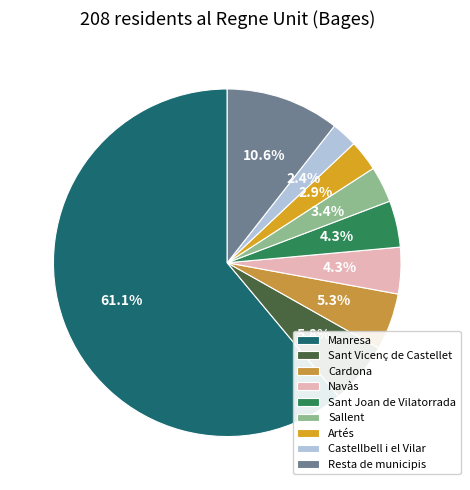

To the nearest percent, what is the average slice percentage?

11%